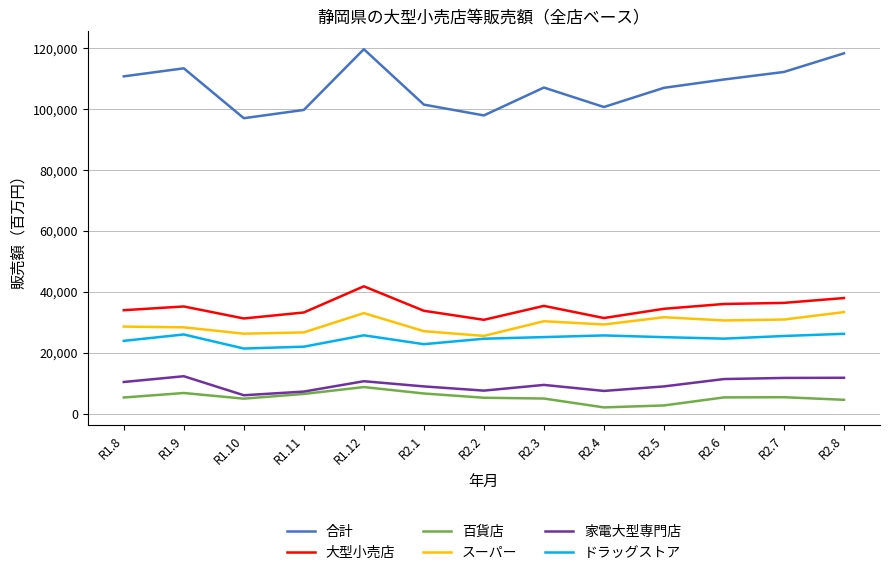

What is the approximate value of スーパー at R1.12, to the nearest 50?

33050